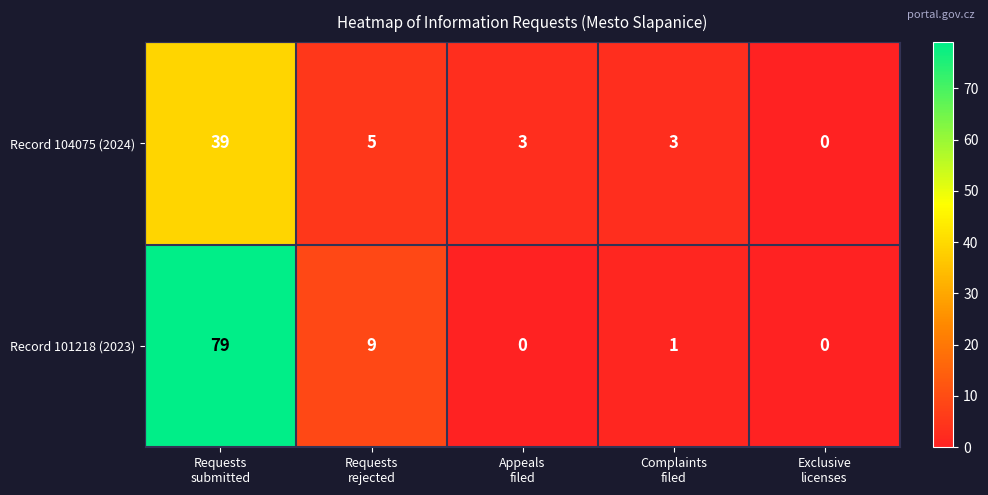

At which category is the sum across all series the highest?

Requests
submitted